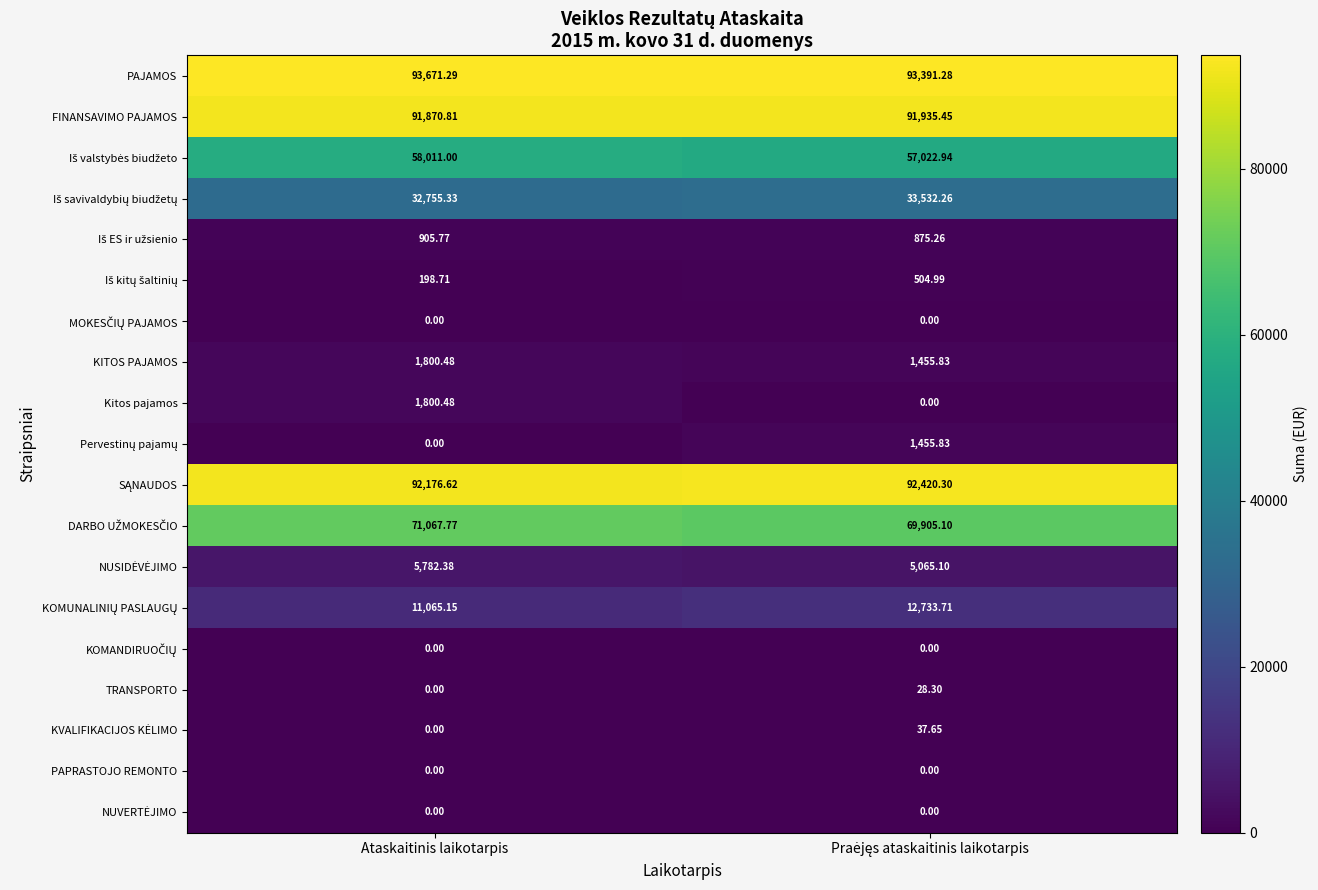

Which series has the largest total across all categories?

PAJAMOS